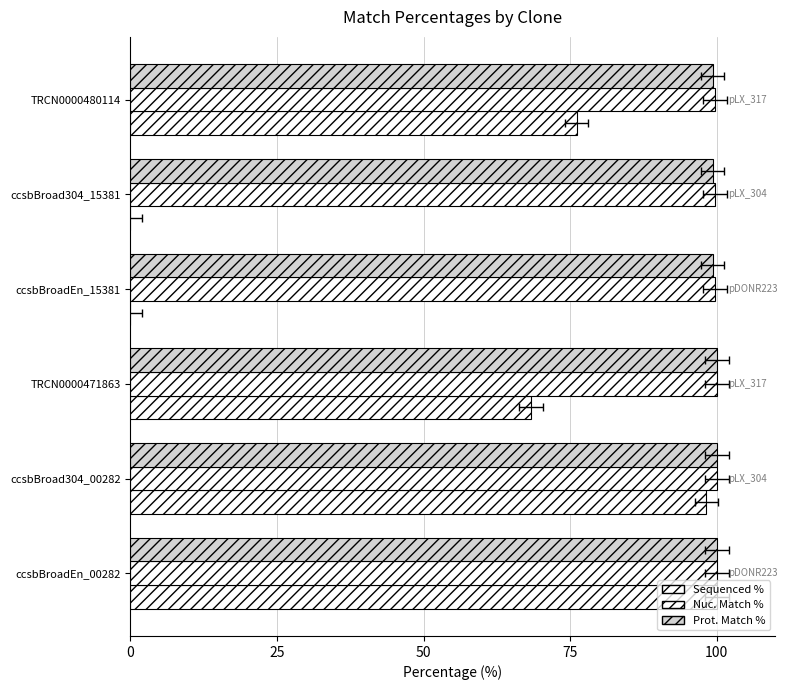

Which series has the widest spread of values?

Sequenced %